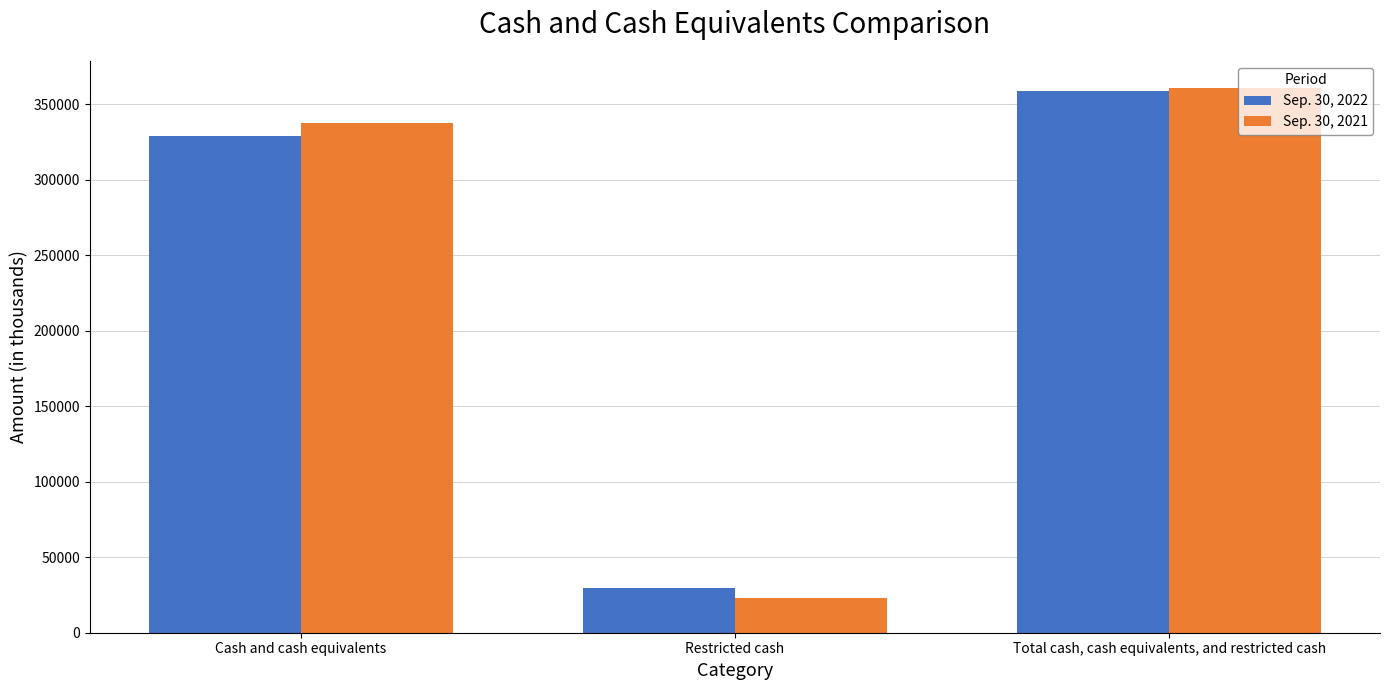

List the series in order of their overall mean, highest first.

Sep. 30, 2021, Sep. 30, 2022